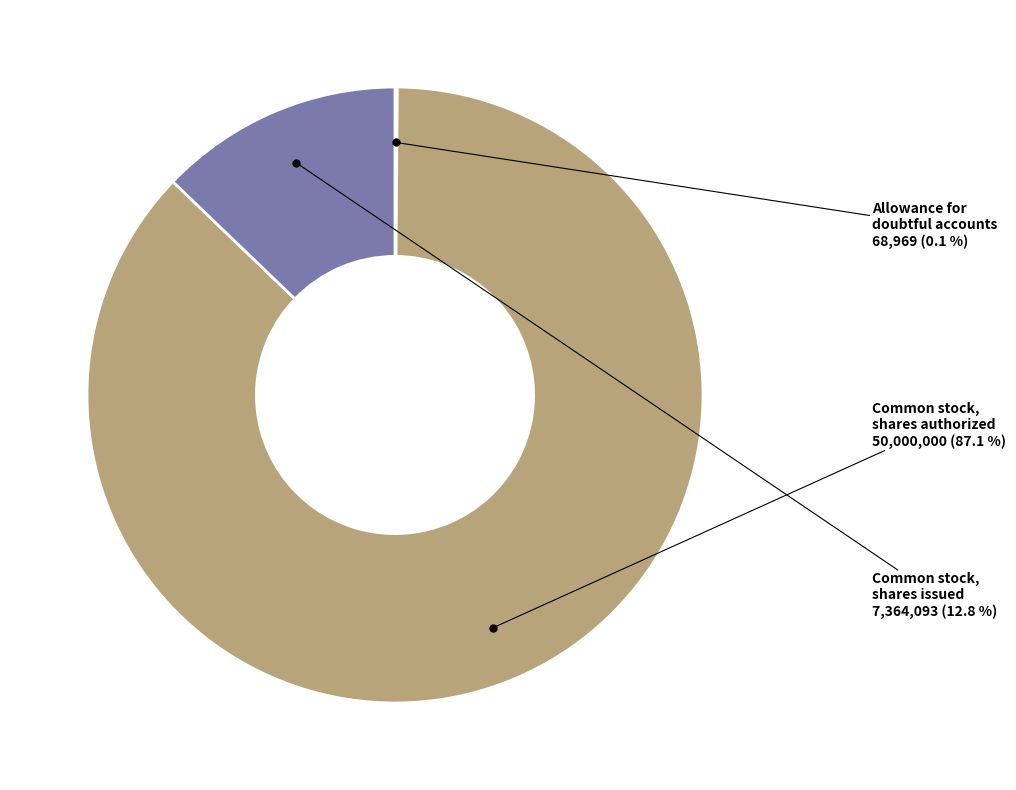

Is there any slice that represents more than half of the pie?

Yes